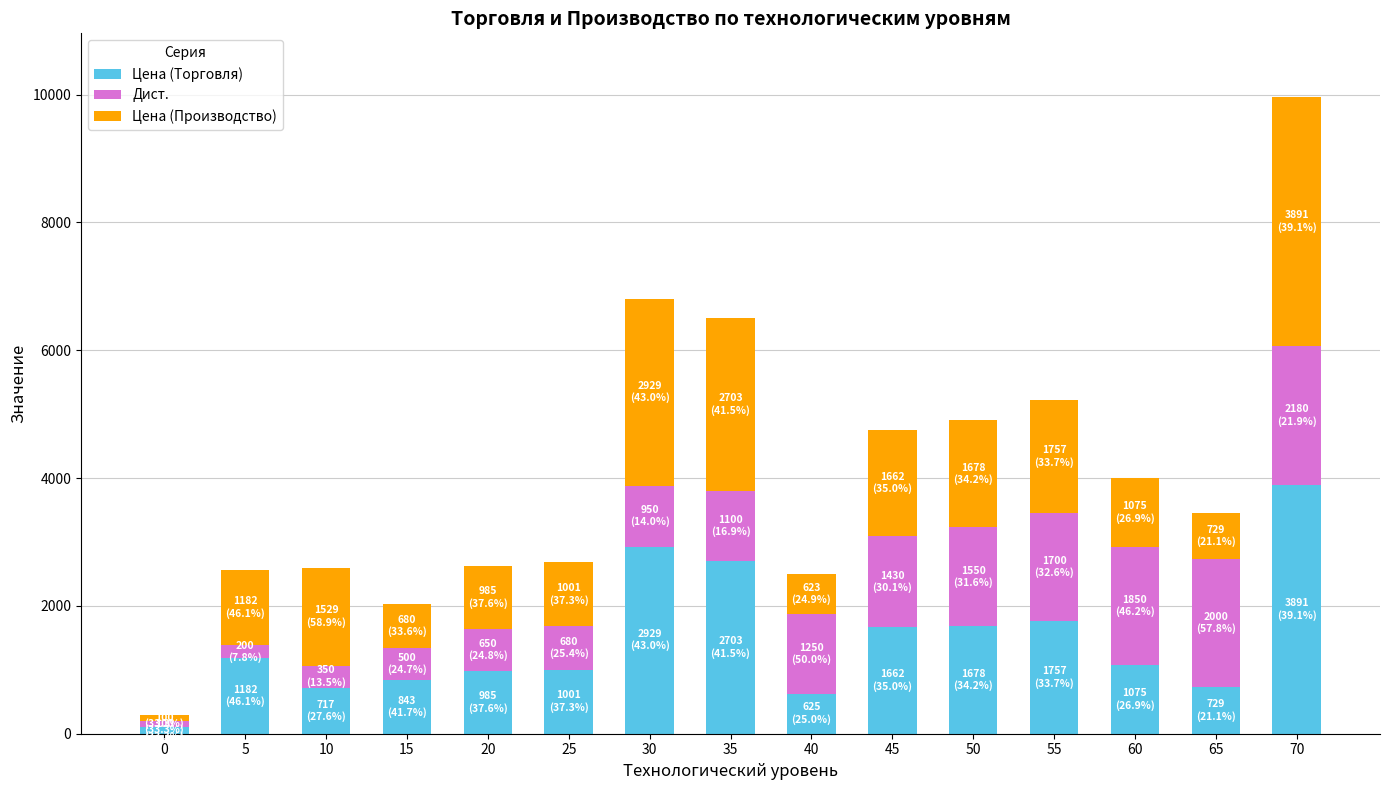

What is the difference between the maximum and minimum values in the Цена (Торговля) series?

3791